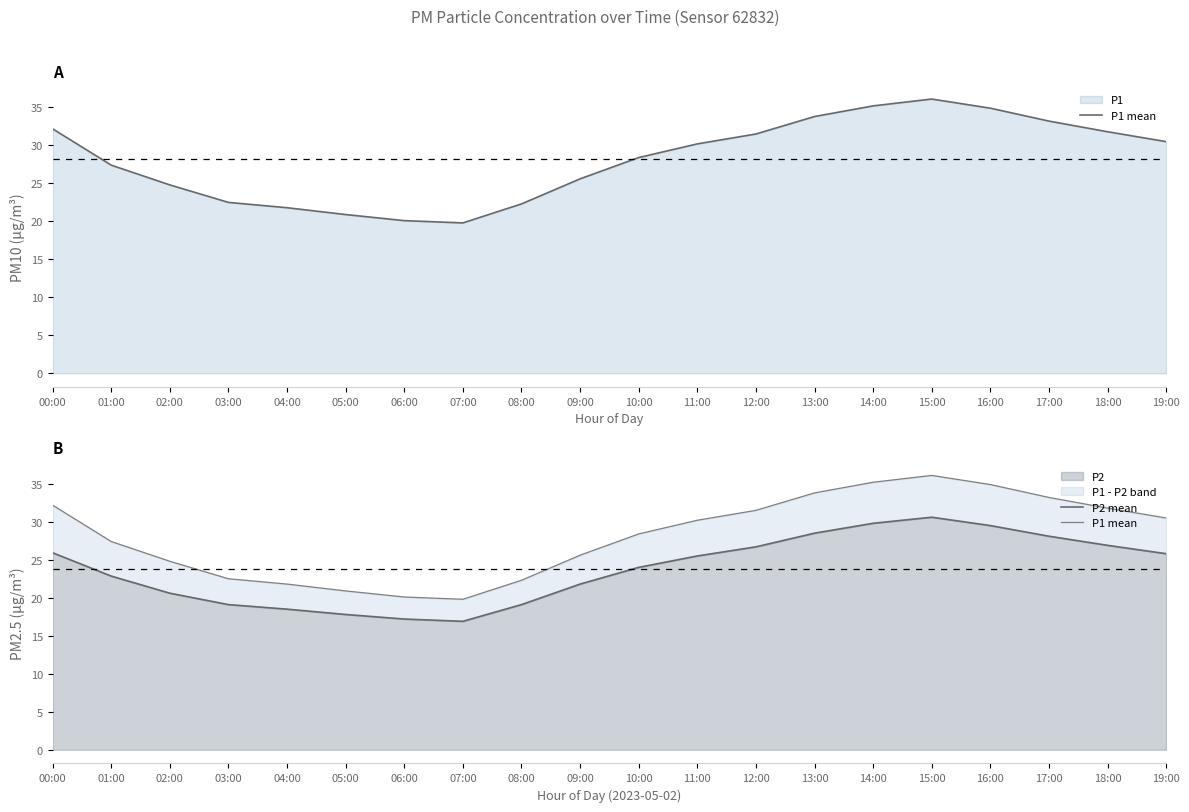

What is the label of the 3rd point from the left?

02:00